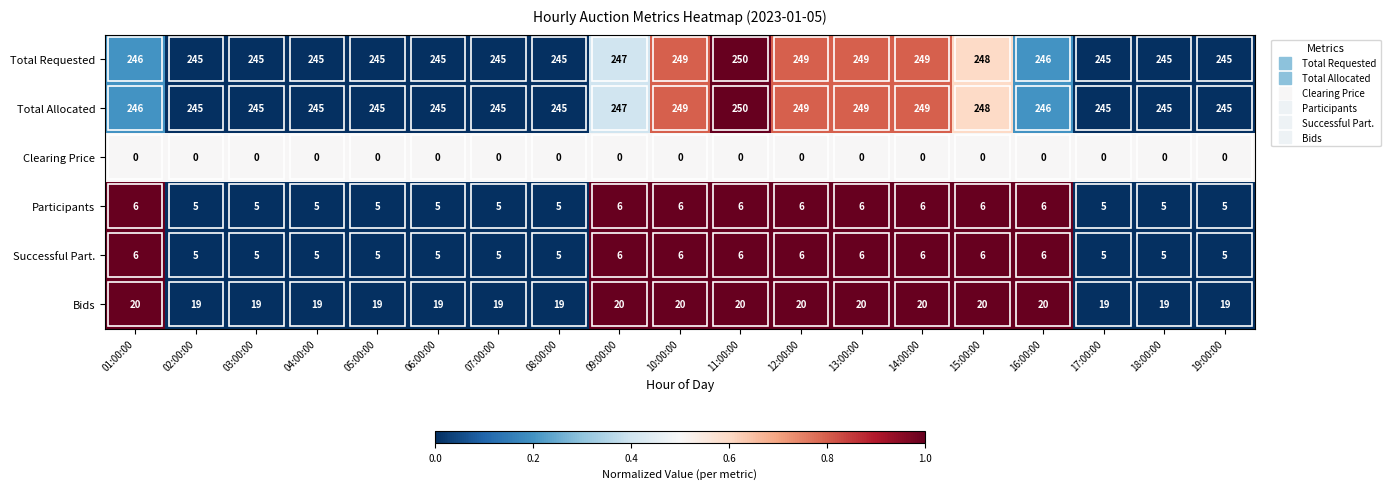

What is the maximum value for Total Requested?

250